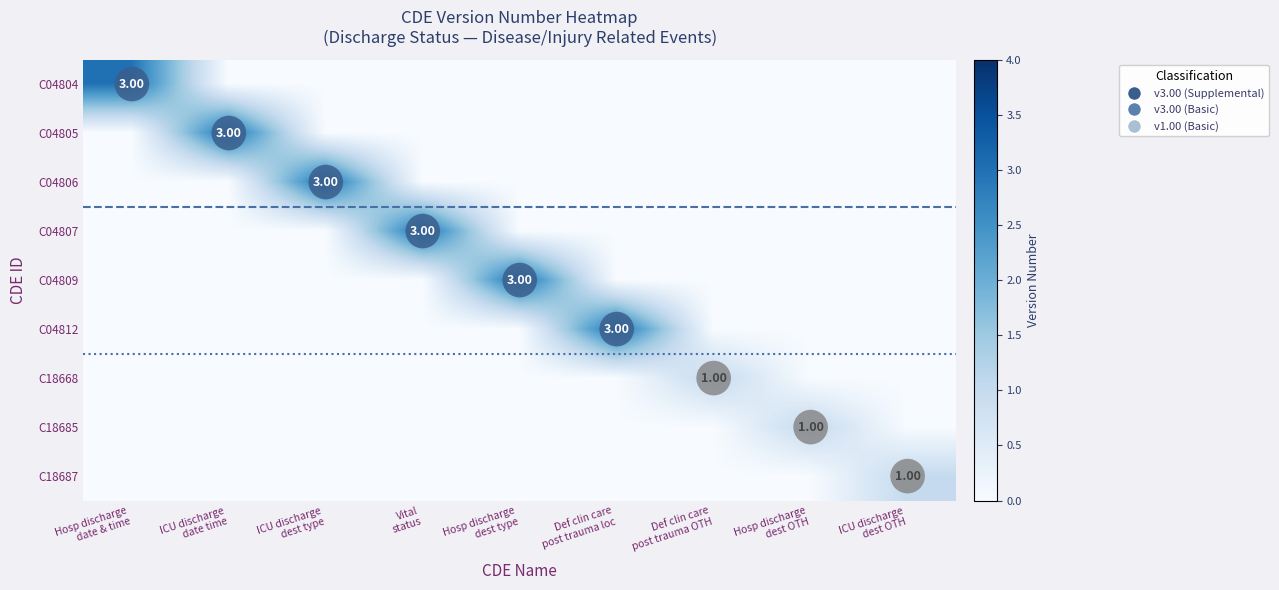

True or false: C04812 has a value of 3 at Def clin care post trauma loc.

True